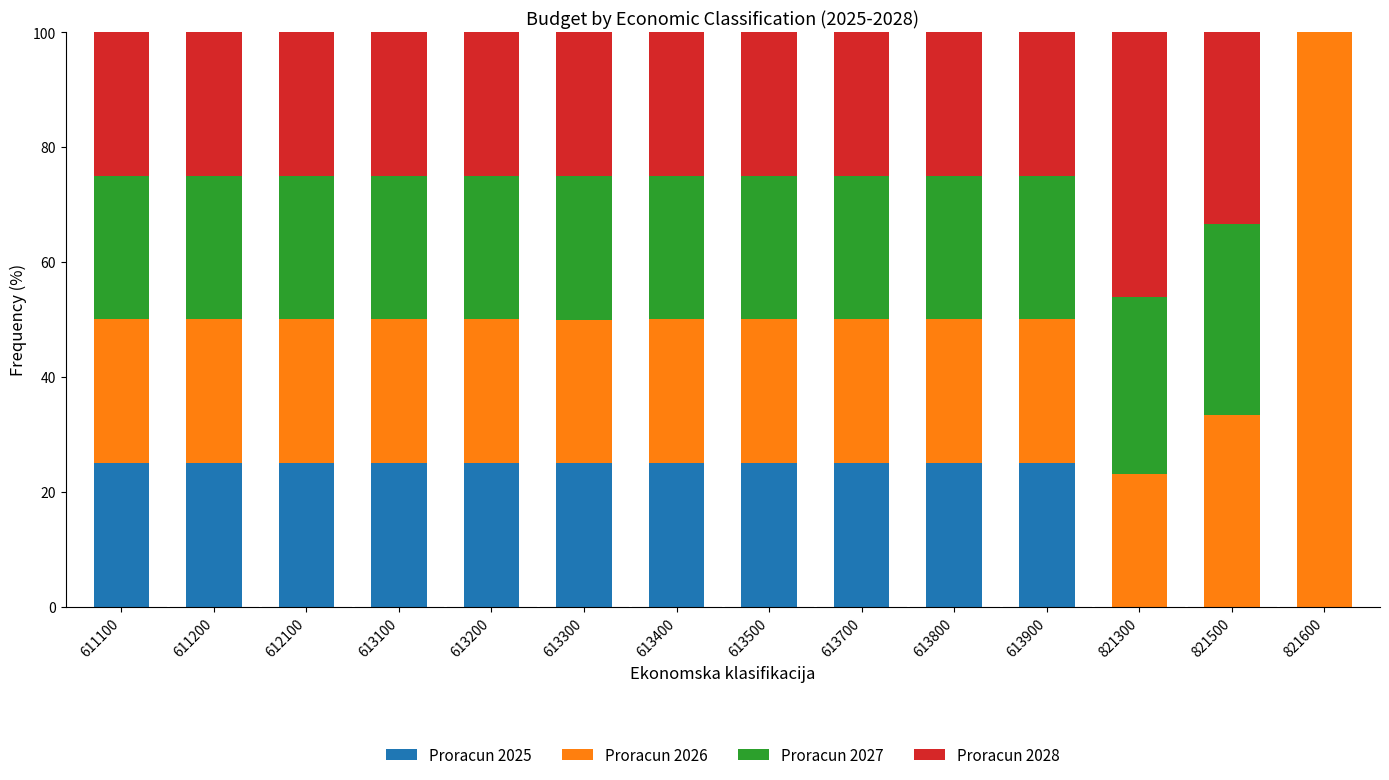

What is the total value across all series at 613500?

100.0